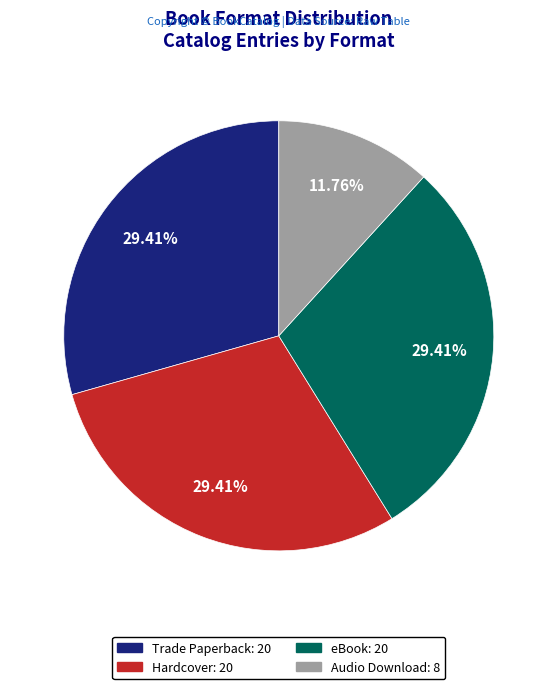

What is the smallest slice in the pie chart?

Audio Download